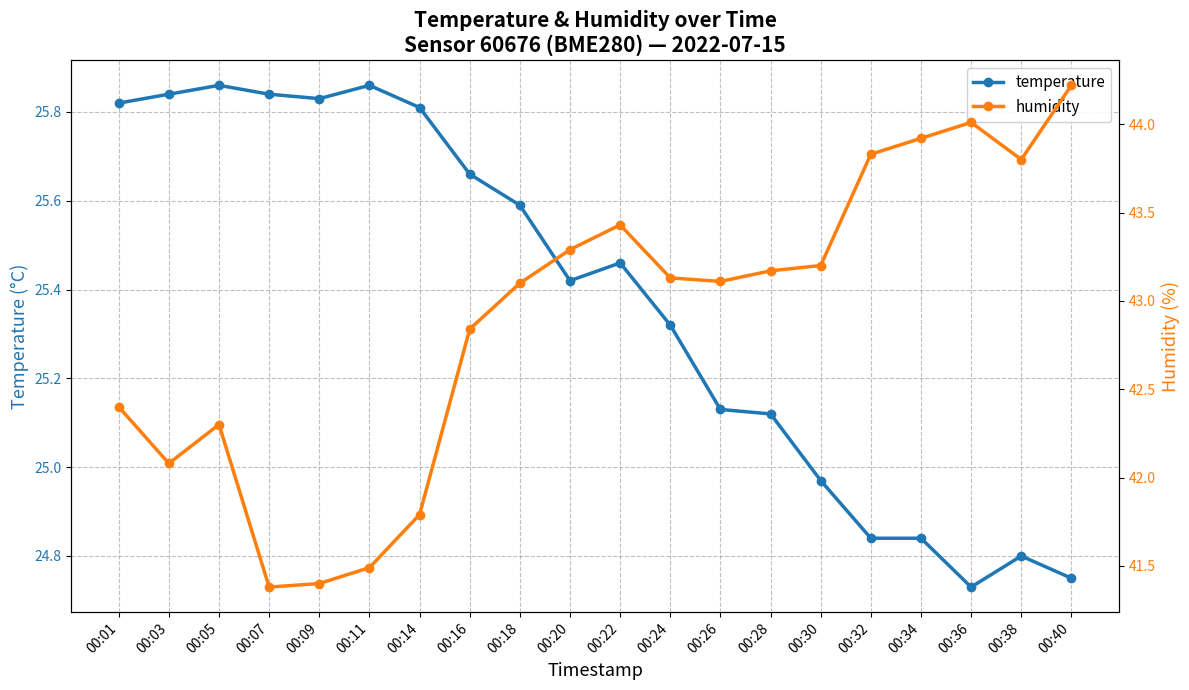

What is the maximum value shown in the chart?

44.2